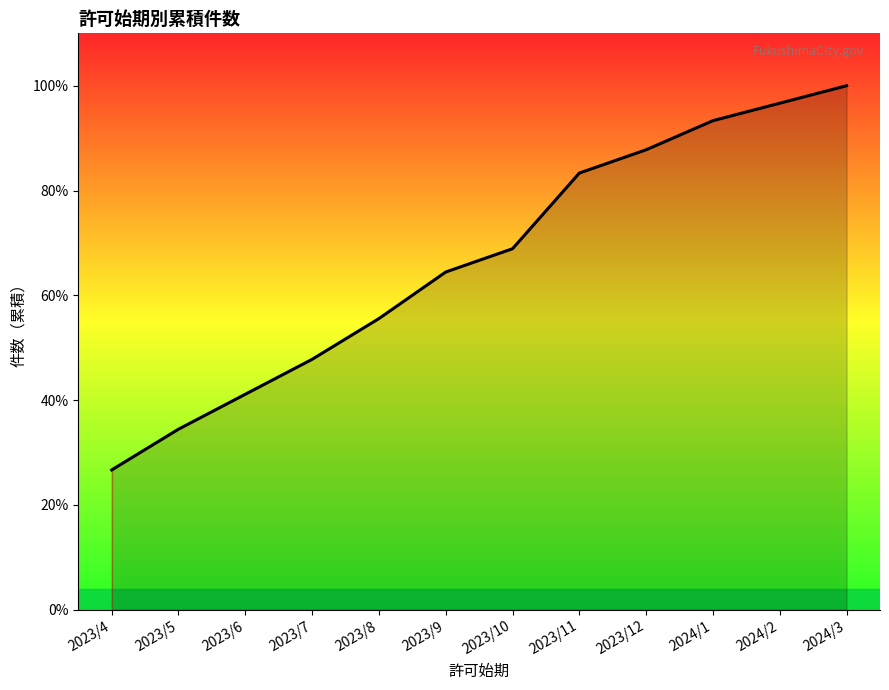

Between 2024/1 and 2023/5, which is larger?

2024/1